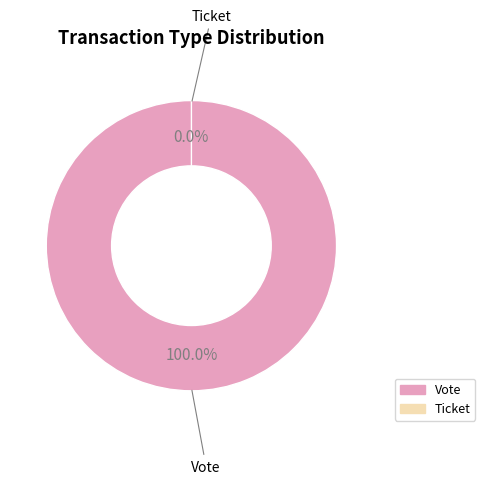

To the nearest percent, what is the combined percentage of Ticket (io_index=0) and Vote (io_index=1)?

100%